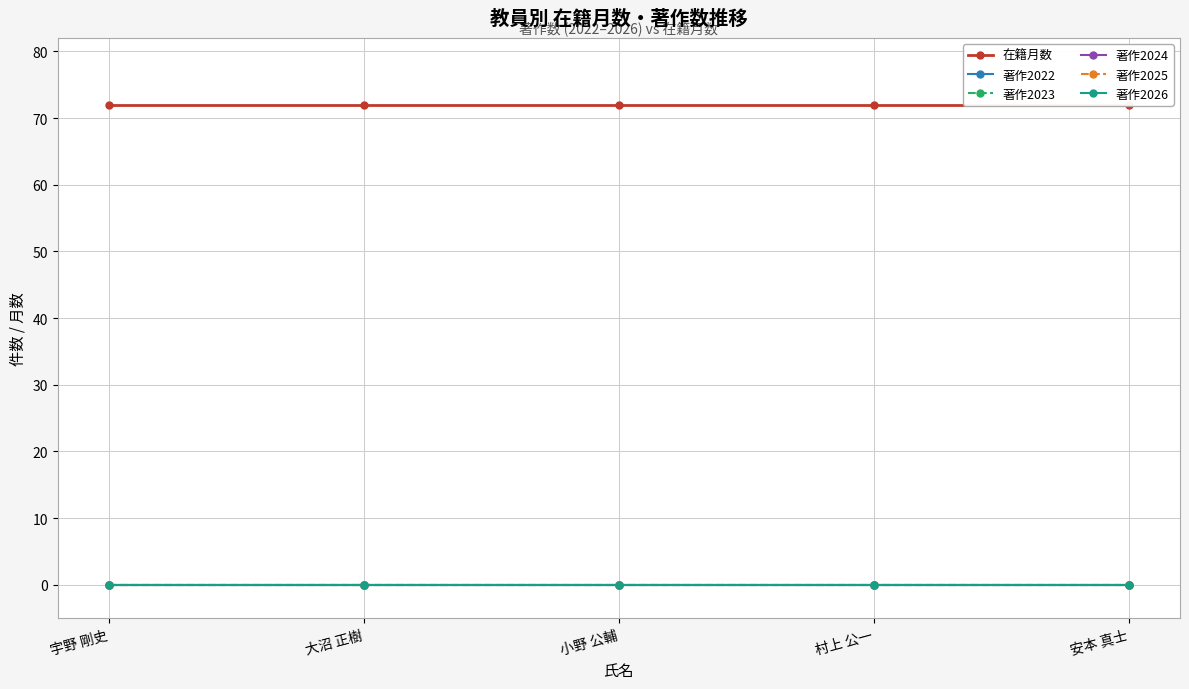

Reading left to right, list all the values displayed in this chart.

在籍月数: 72	72	72	72	72
著作2022: 0	0	0	0	0
著作2023: 0	0	0	0	0
著作2024: 0	0	0	0	0
著作2025: 0	0	0	0	0
著作2026: 0	0	0	0	0